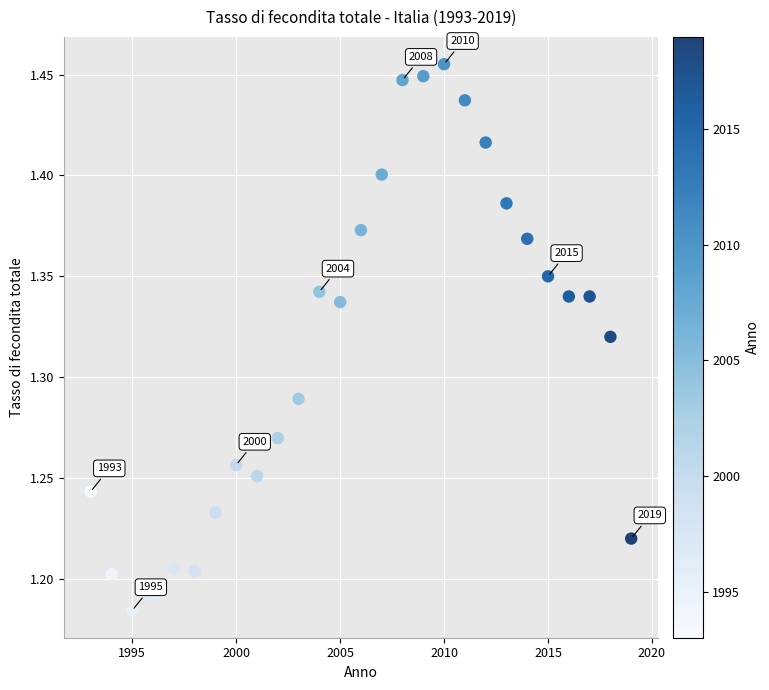

What is the range of Y values (max minus min)?

0.3